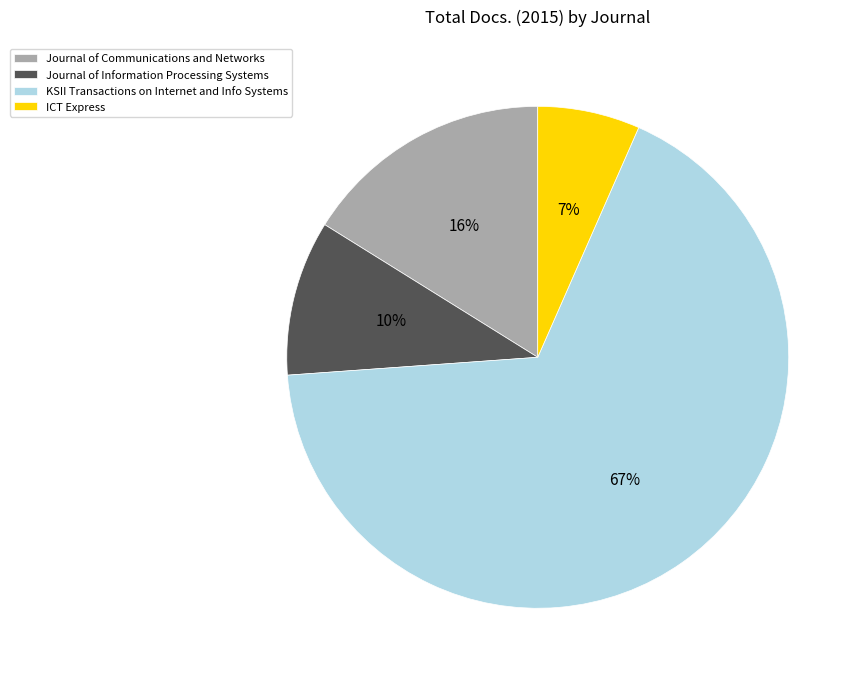

Does ICT Express represent more than half of the total?

No